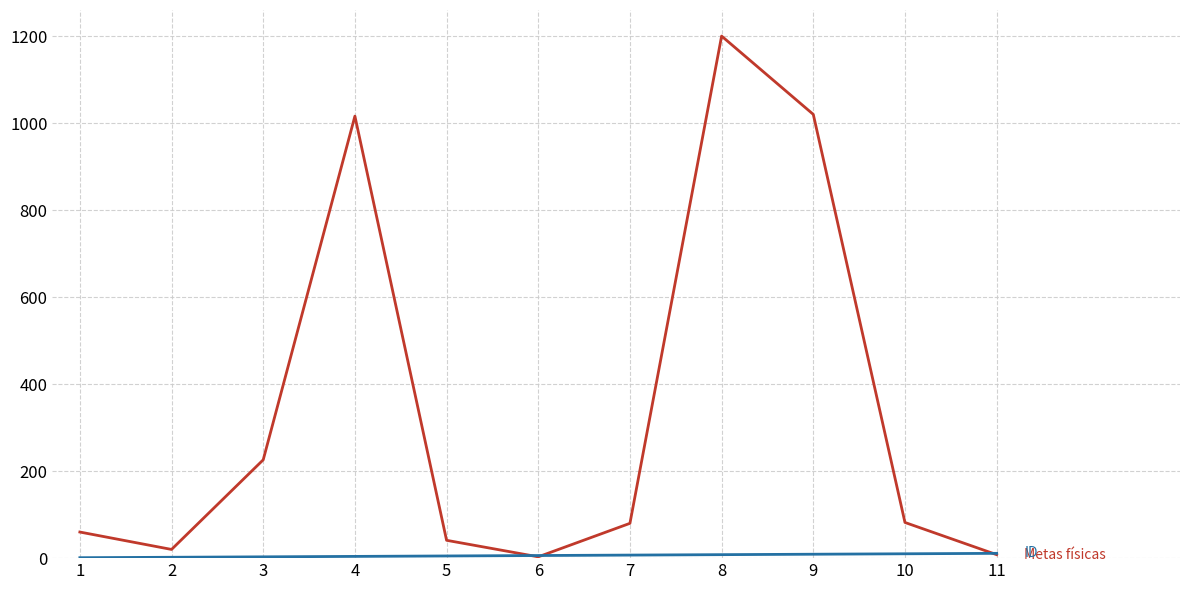

At which category is the sum across all series the highest?

8